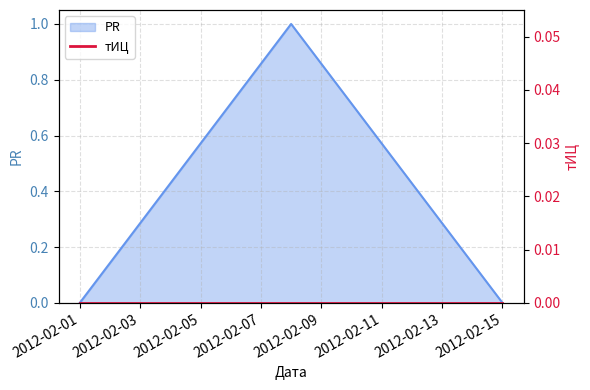

What is the greatest value displayed?

1